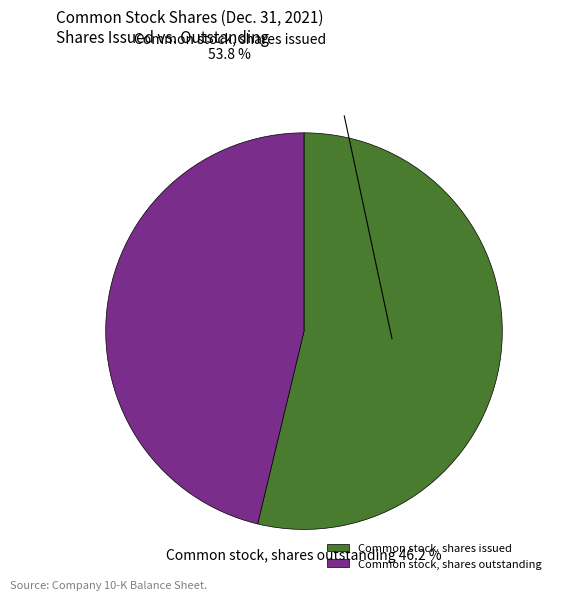

Which slice is the largest?

Common stock, shares issued